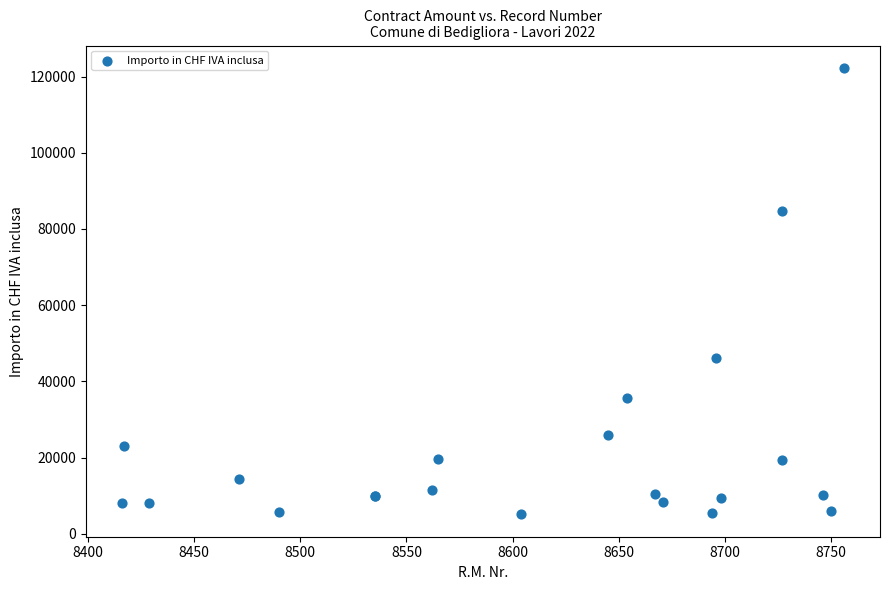

What Y value in the scatter plot is closest to 63681?

46100.0